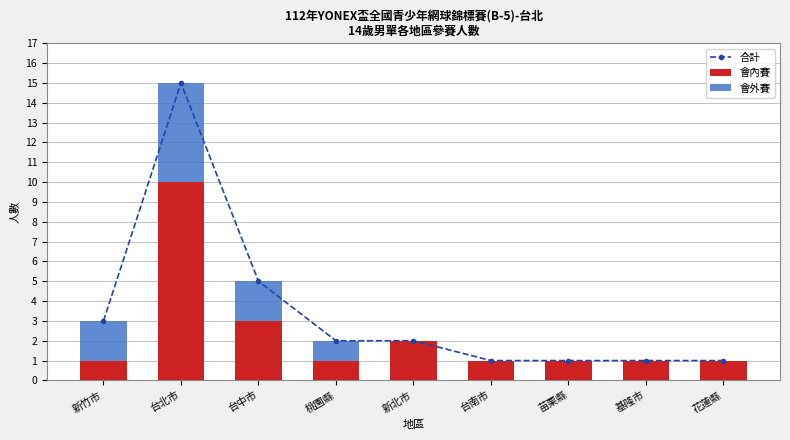

At which category is the sum across all series the highest?

台北市